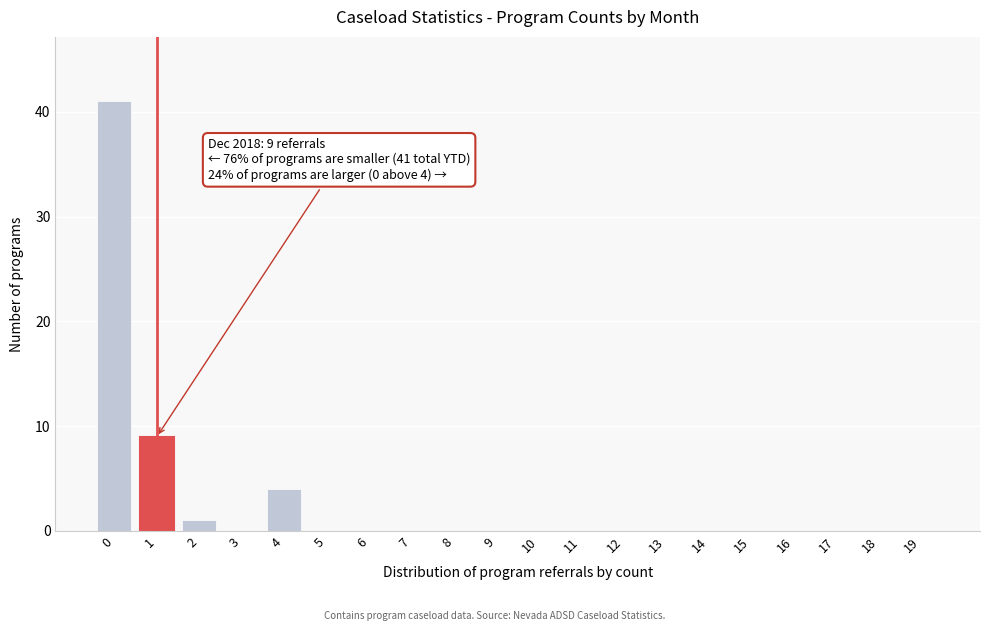

Reading right to left, extract all data points from this chart.

19=0	18=0	17=0	16=0	15=0	14=0	13=0	12=0	11=0	10=0	9=0	8=0	7=0	6=0	5=0	4=4	3=0	2=1	1=9	0=41